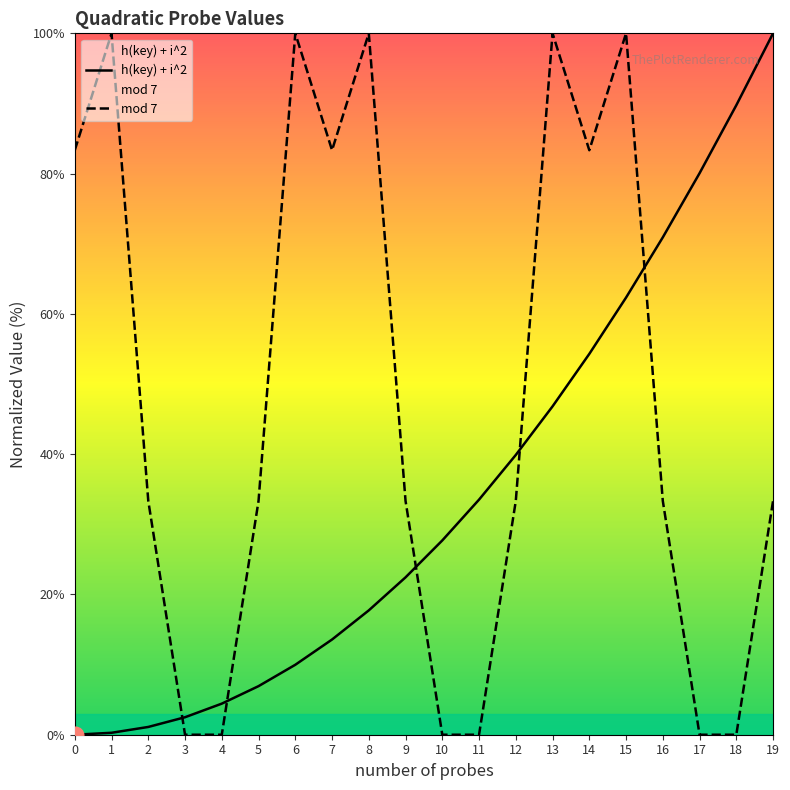

List the series in order of their overall mean, highest first.

mod 7, h(key) + i^2